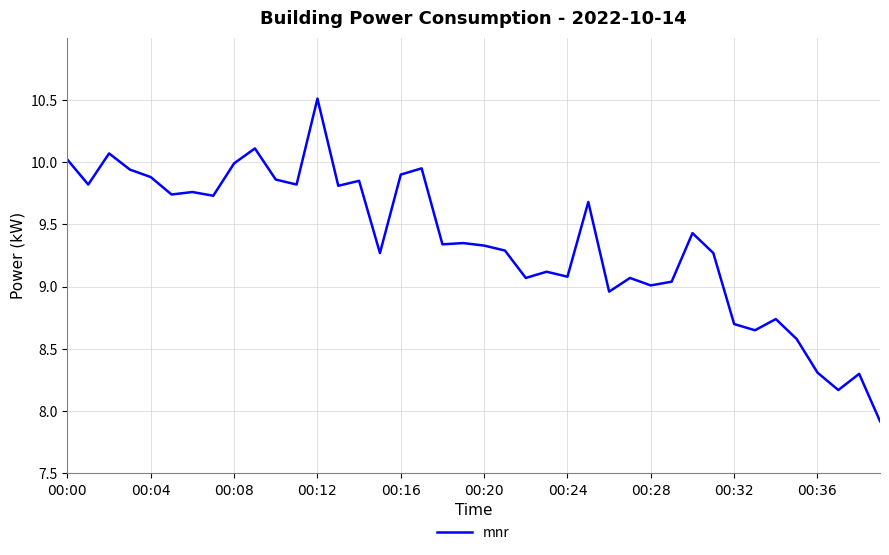

What is the maximum value shown in the chart?

10.5